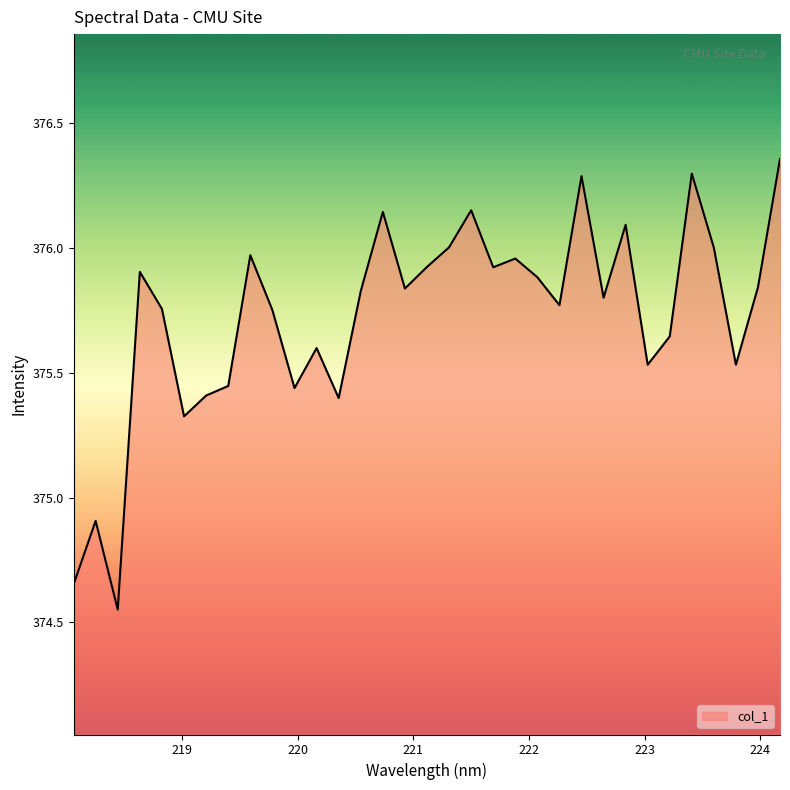

What is the difference between the maximum and minimum values?

1.8